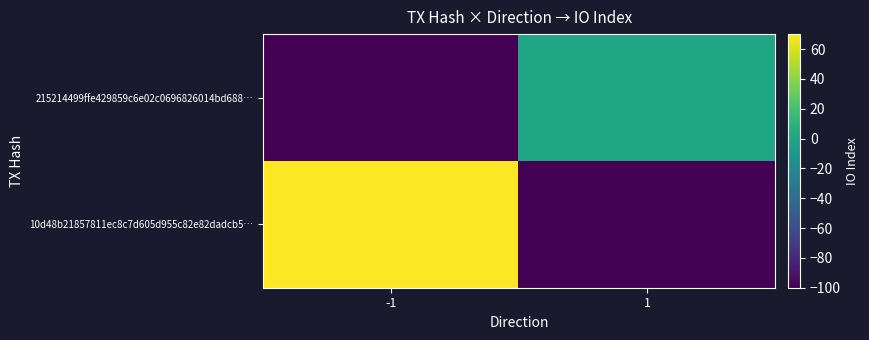

What is the spread (max minus min) of values at -1?

170